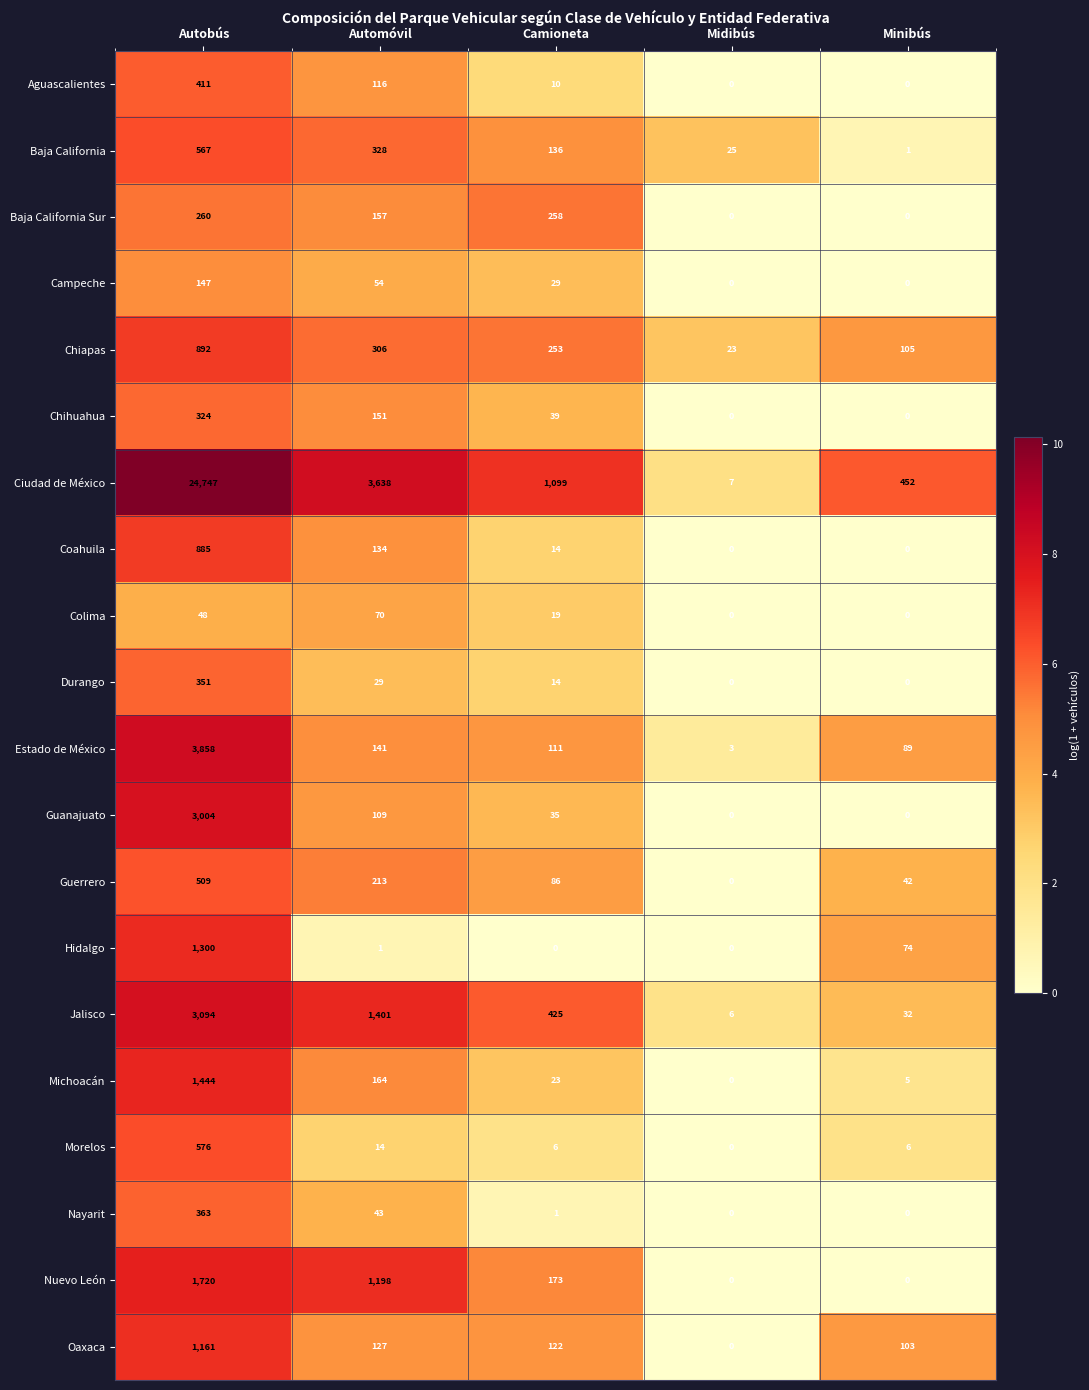

How many data points does each series have?

5